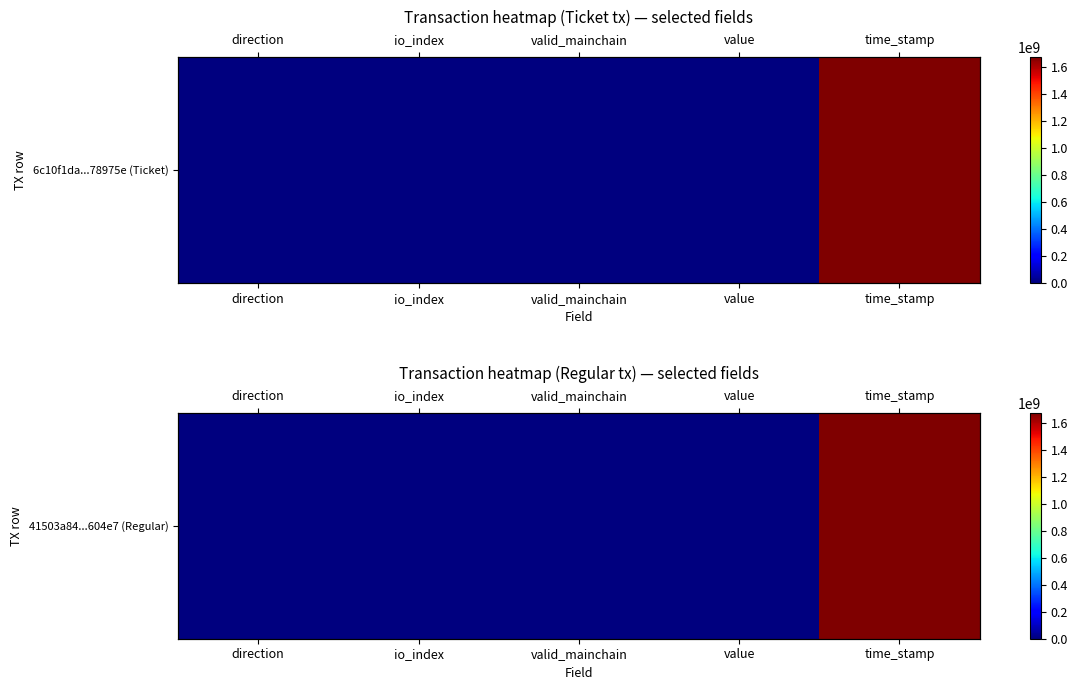

How many positive values are there?

4